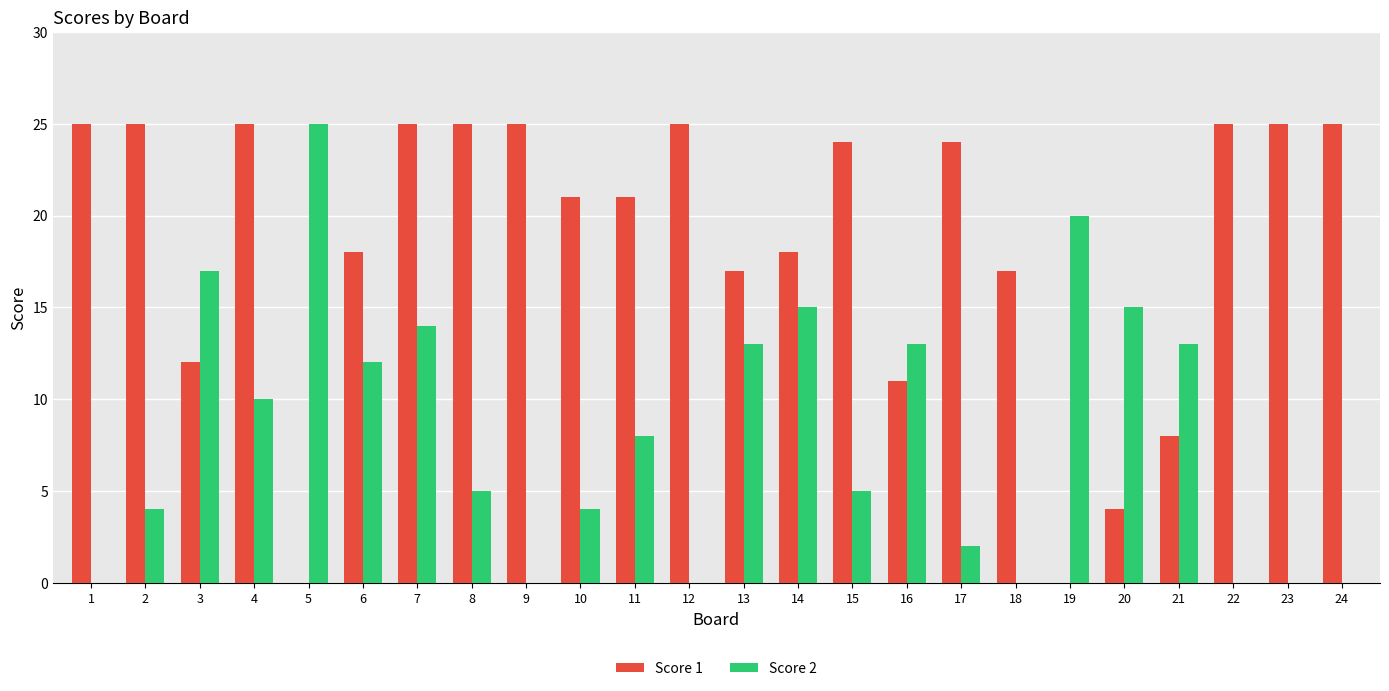

Between 4 and 16, which series saw the biggest shift?

Score 1